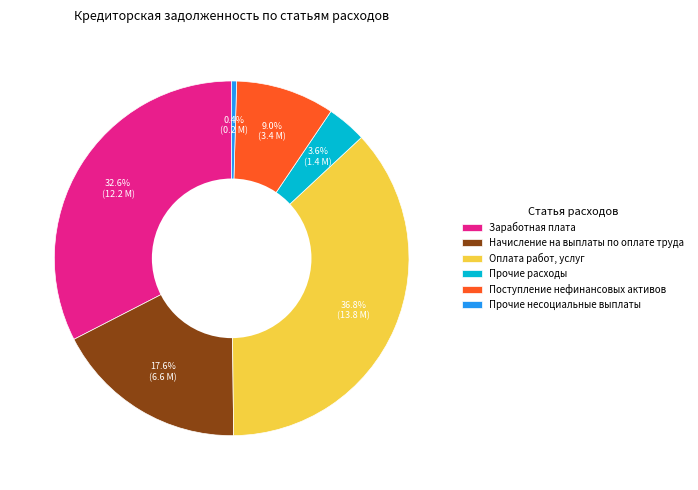

How many segments does this pie chart have?

6